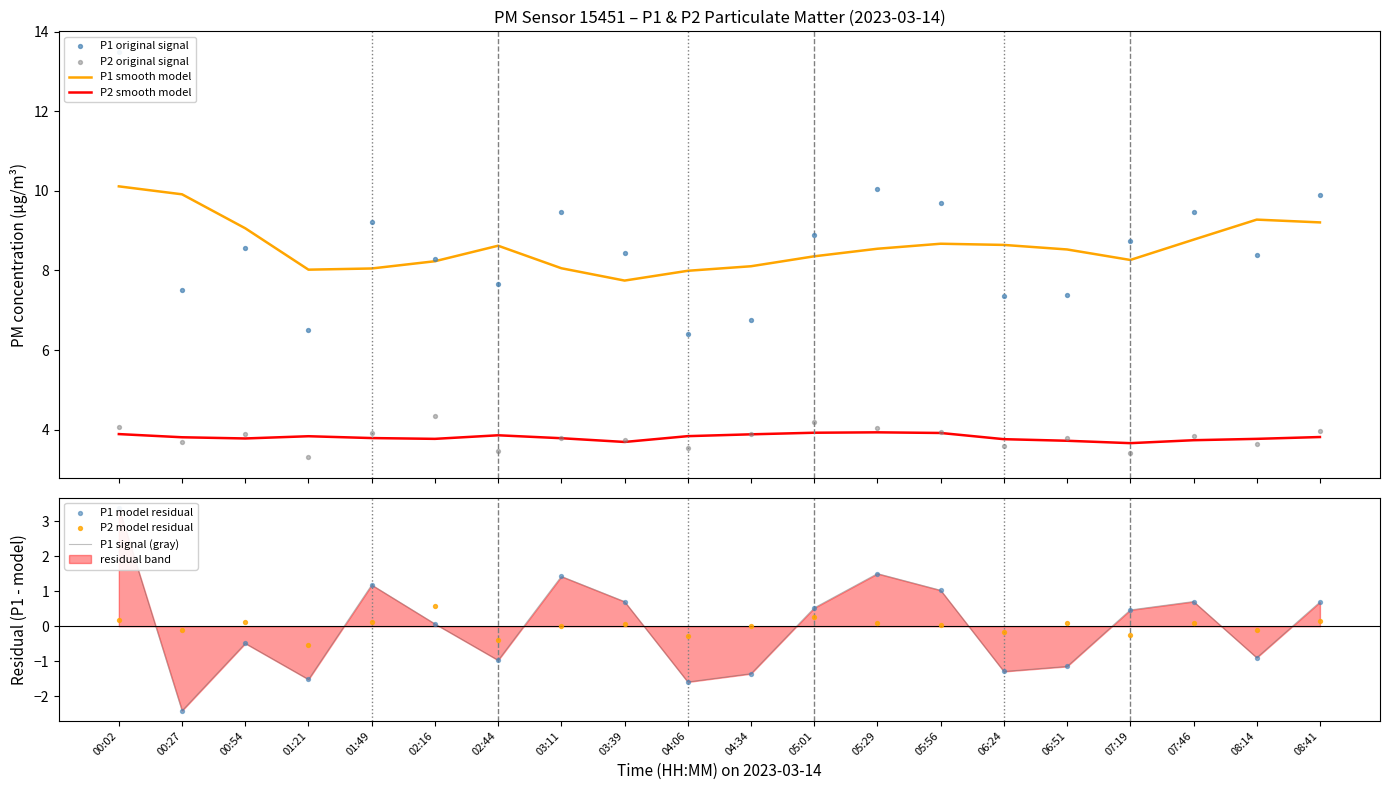

Which series has the largest Y range (max minus min)?

P1